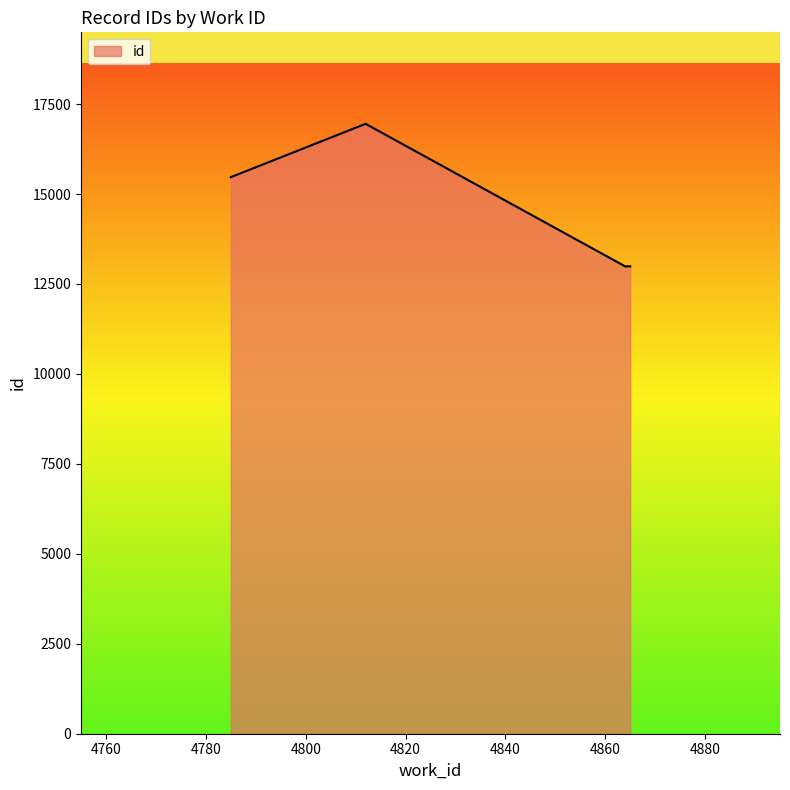

What is the greatest value displayed?

16951.0